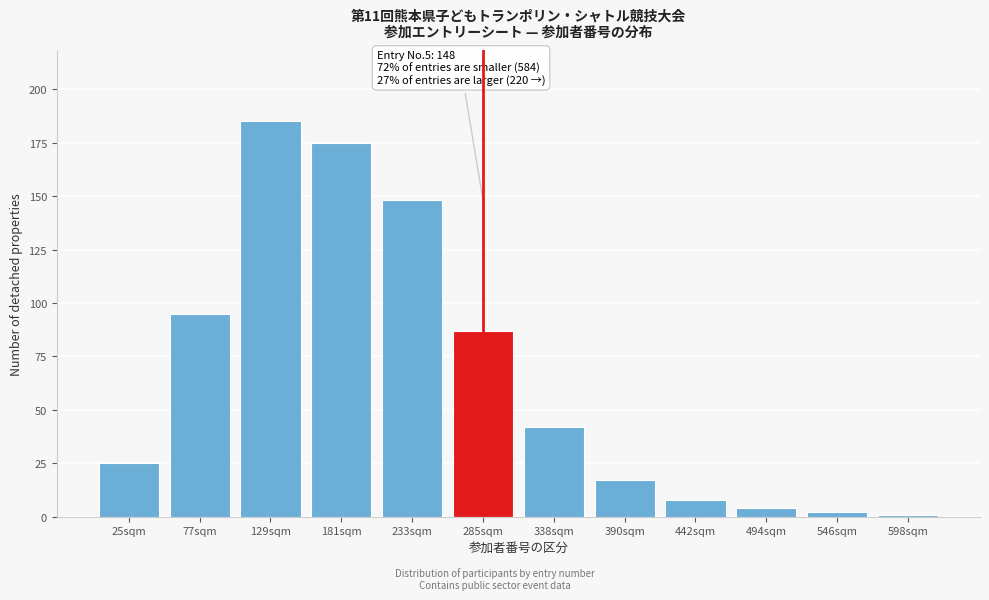

Reading right to left, transcribe all the data shown in this chart.

598sqm=1	546sqm=2	494sqm=4	442sqm=8	390sqm=17	338sqm=42	285sqm=87	233sqm=148	181sqm=175	129sqm=185	77sqm=95	25sqm=25